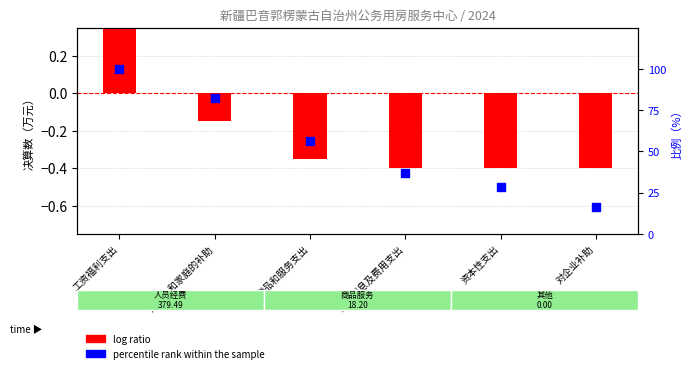

What is the ratio of the value at 商品和服务支出 to the value at 工资福利支出?

0.6